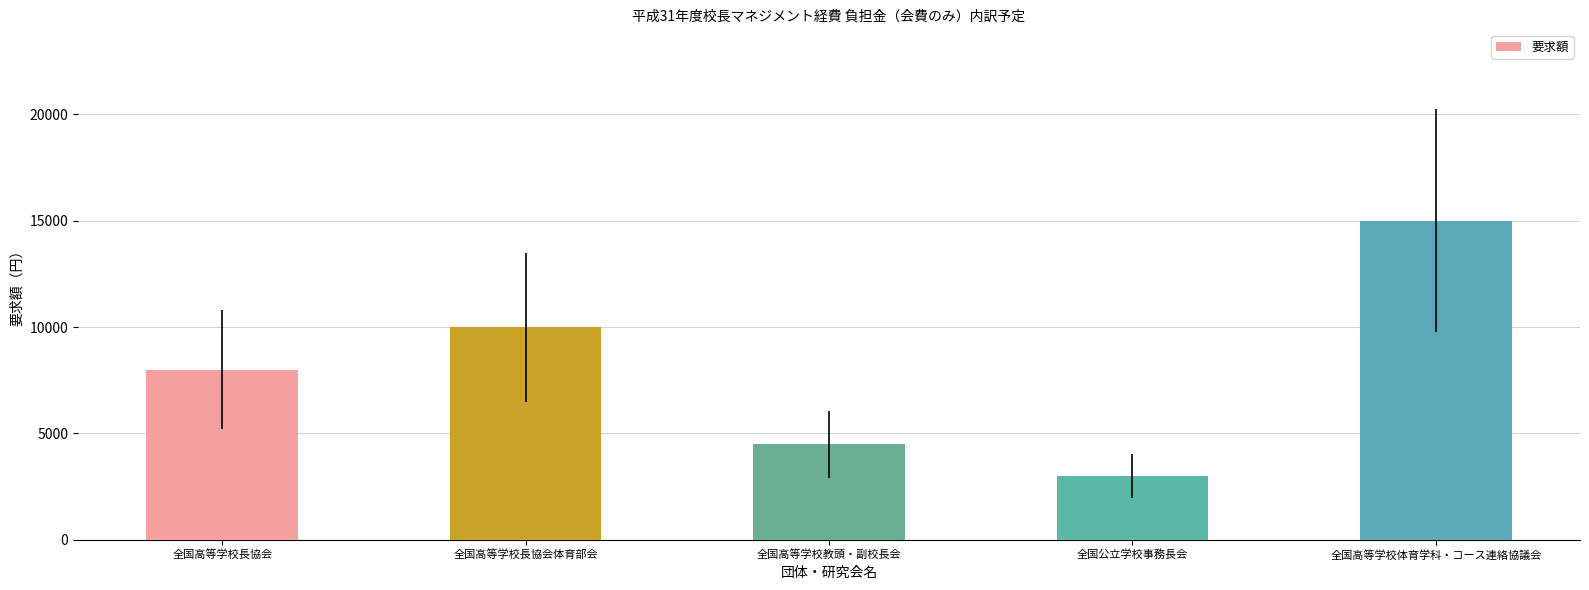

Which has a higher value, 全国高等学校長協会体育部会 or 全国公立学校事務長会?

全国高等学校長協会体育部会